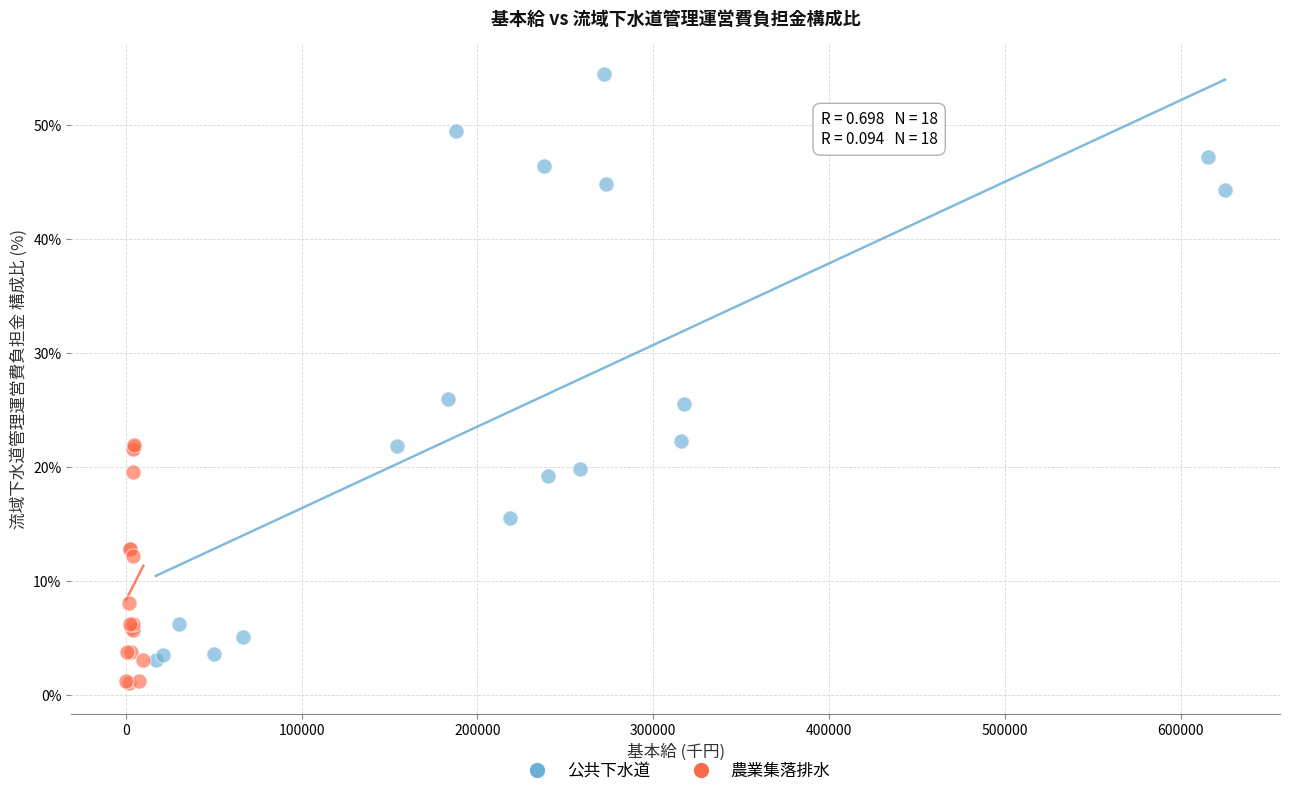

Which series reaches the maximum Y coordinate?

公共下水道